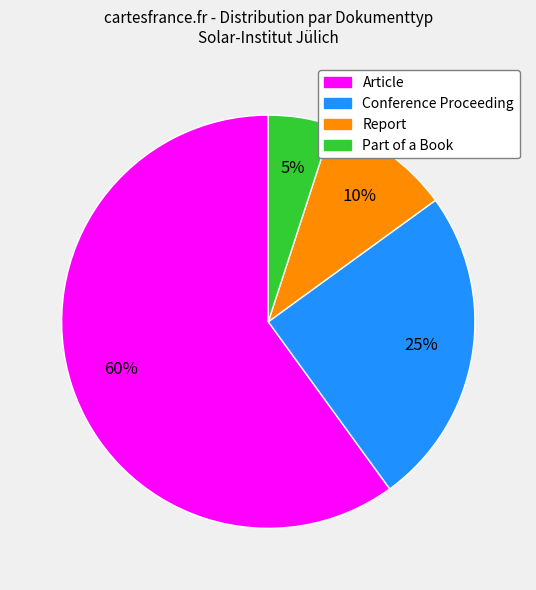

Is the sum of Conference Proceeding and Report greater than half?

No